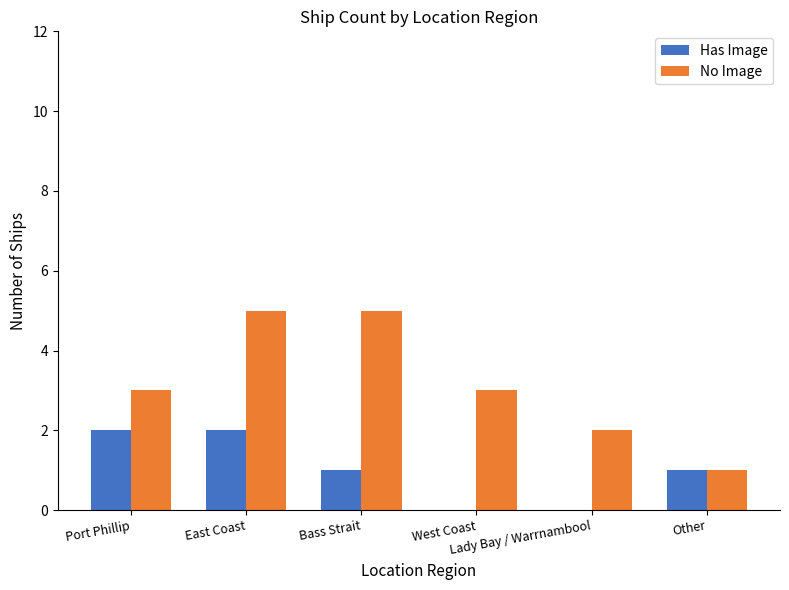

Does the chart contain stacked bars?

No